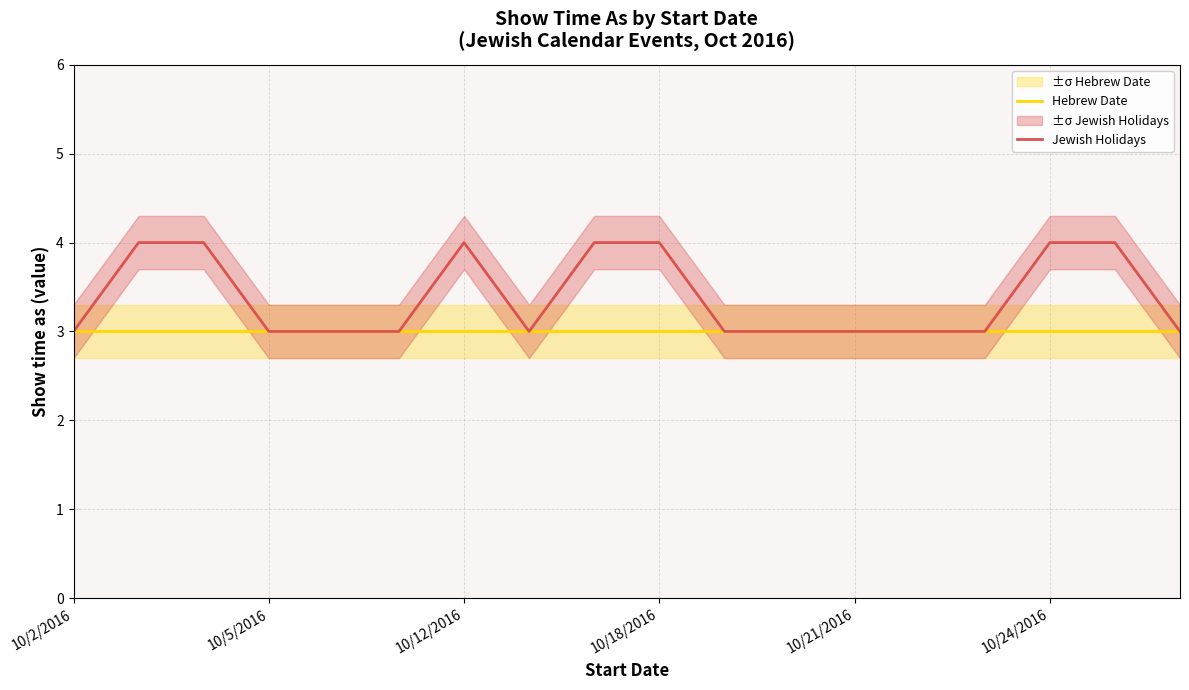

What is the total value across all series at 8?

7